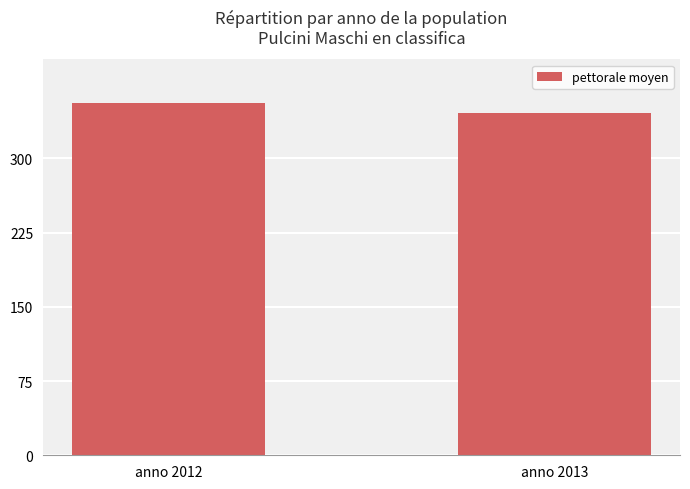

List the labels in order of value, smallest first.

anno 2013, anno 2012